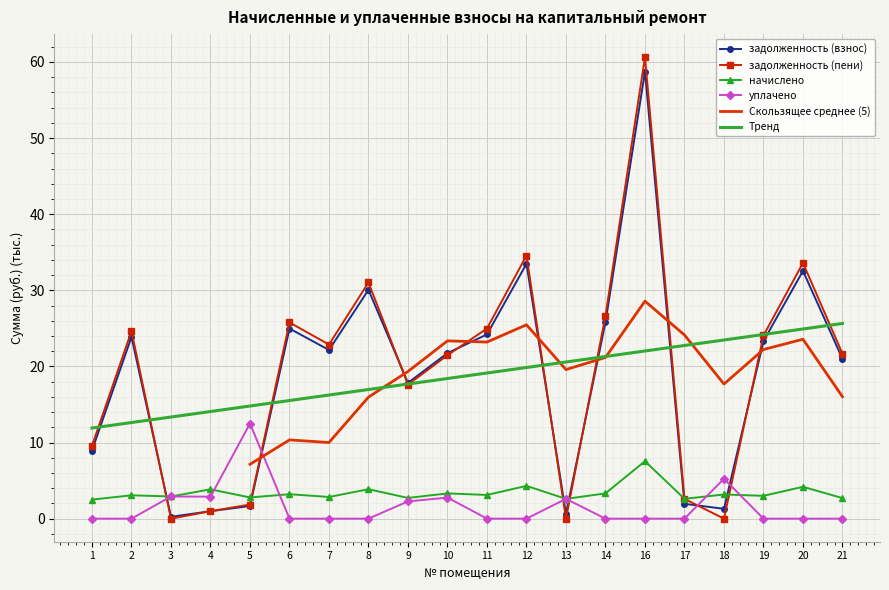

What is the maximum value shown in the chart?

60.6